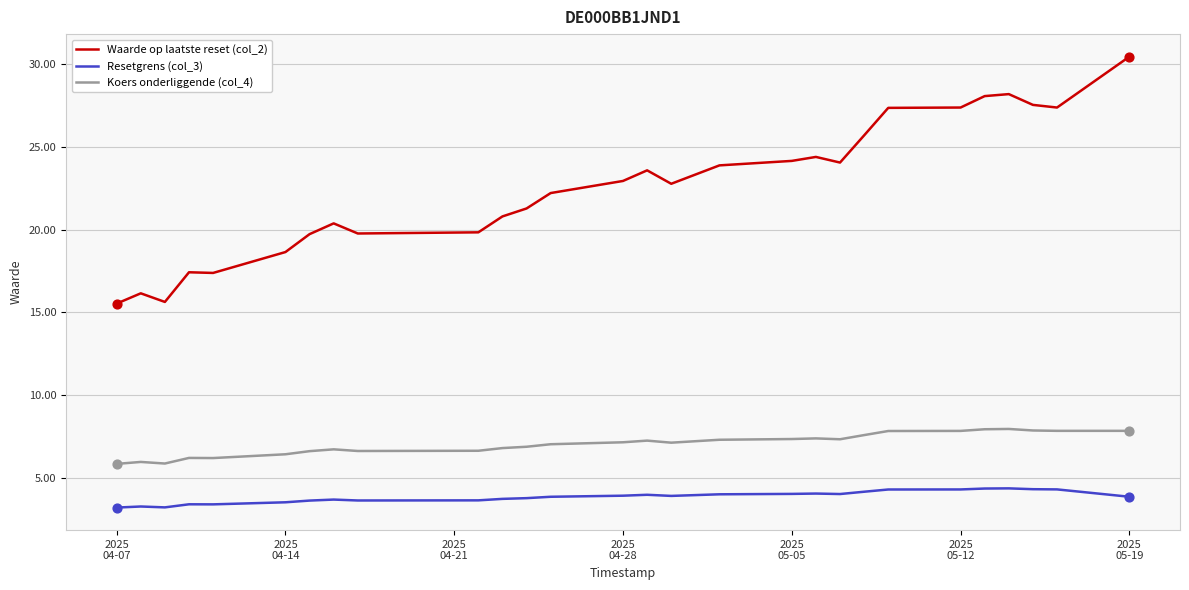

What are all the series names shown in the legend?

Waarde op laatste reset (col_2), Resetgrens (col_3), Koers onderliggende (col_4)